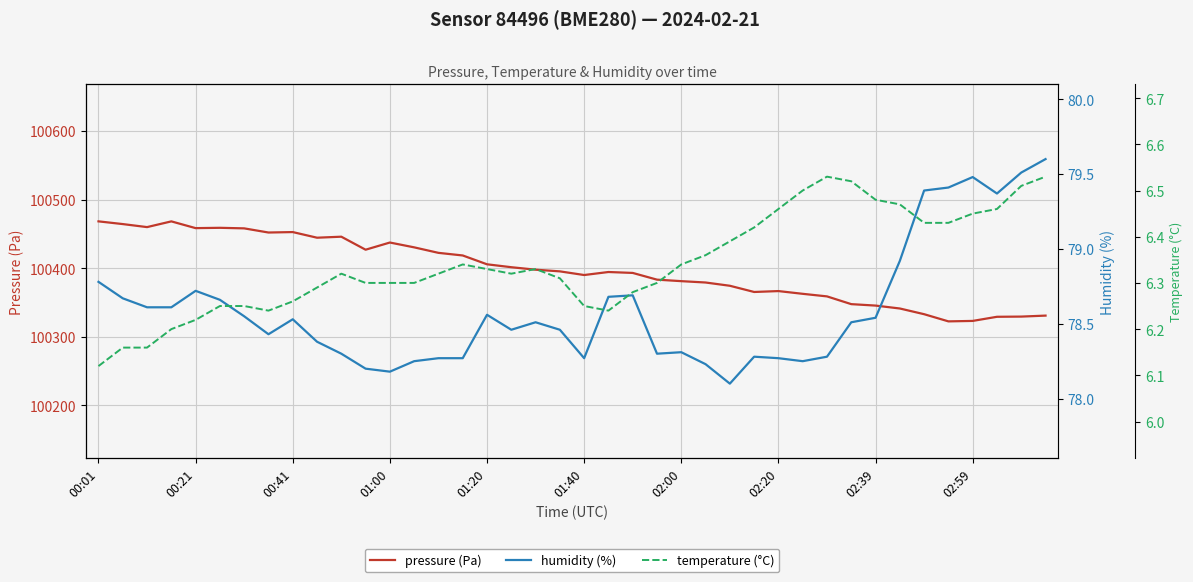

Is this an area chart (filled region under the line)?

No